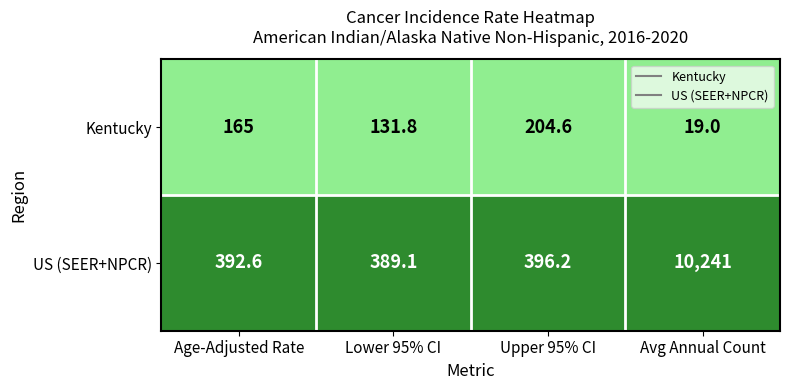

The Kentucky series shows 204.6 at Upper 95% CI. True or false?

True